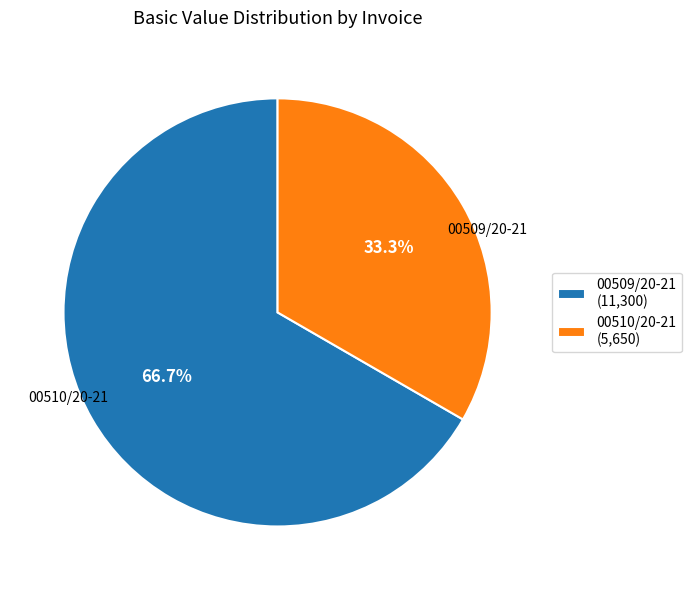

Is it true that 00509/20-21 is 61% of the pie?

False